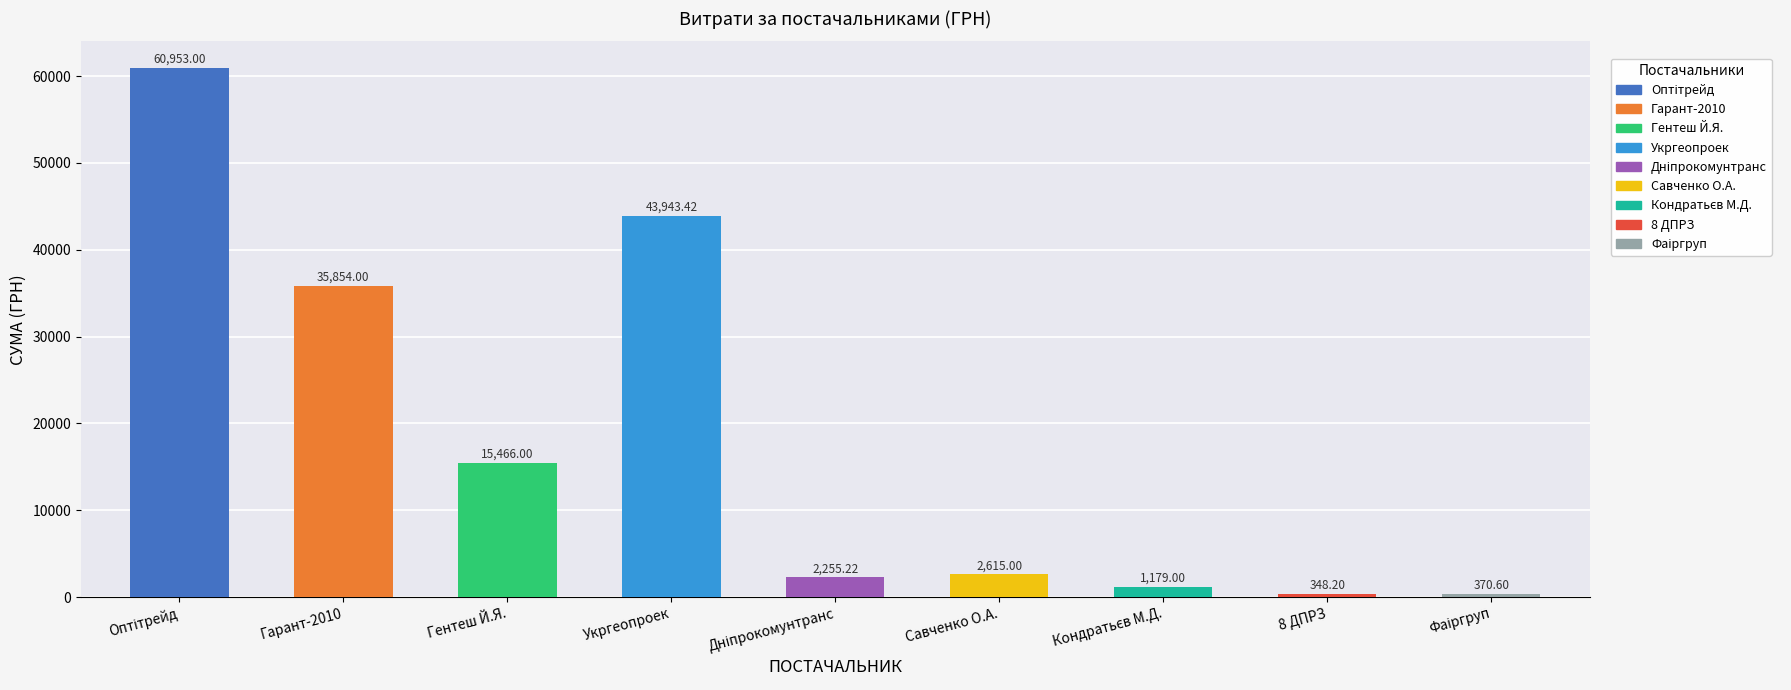

Reading left to right, transcribe all the data shown in this chart.

60953.0	35854.0	15466.0	43943.4	2255.2	2615.0	1179.0	348.2	370.6